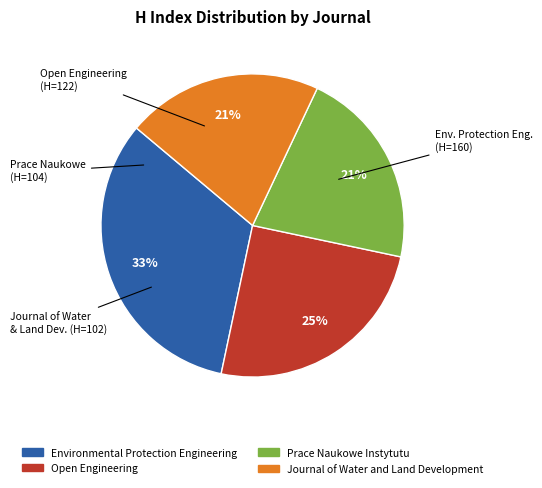

Does any single category account for the majority?

No